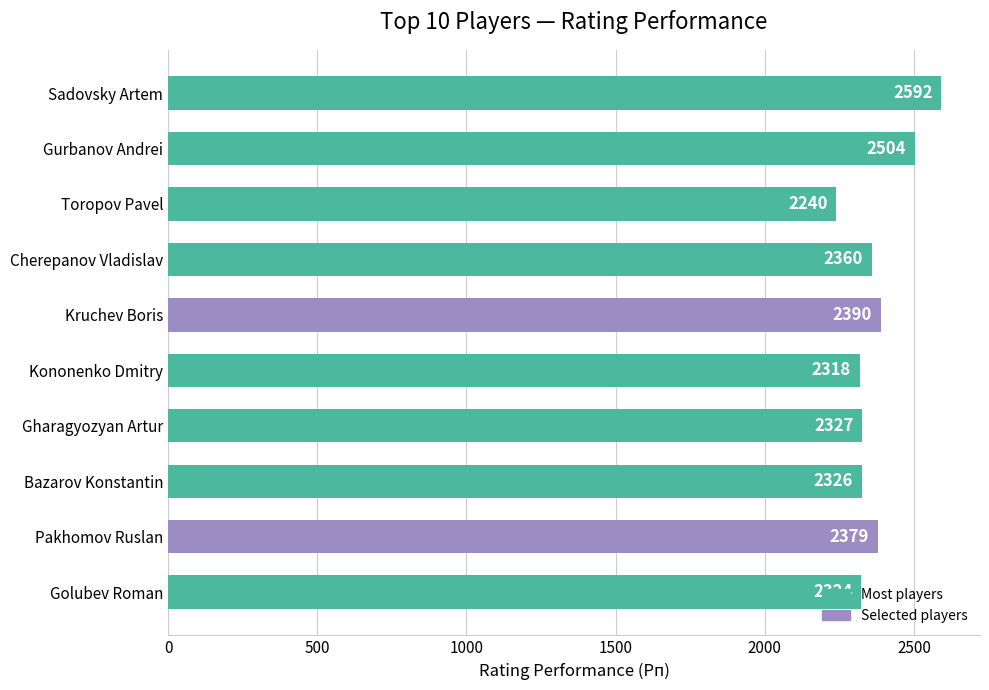

What is the average value?

2376